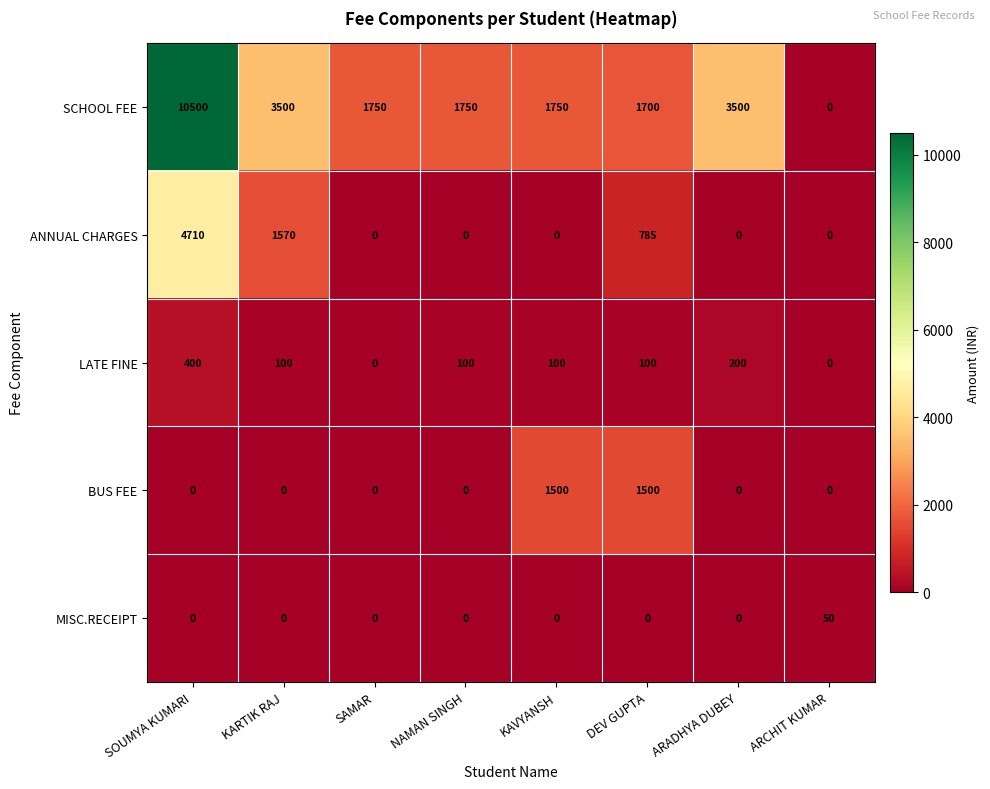

Which series has the largest range (max minus min)?

SCHOOL FEE